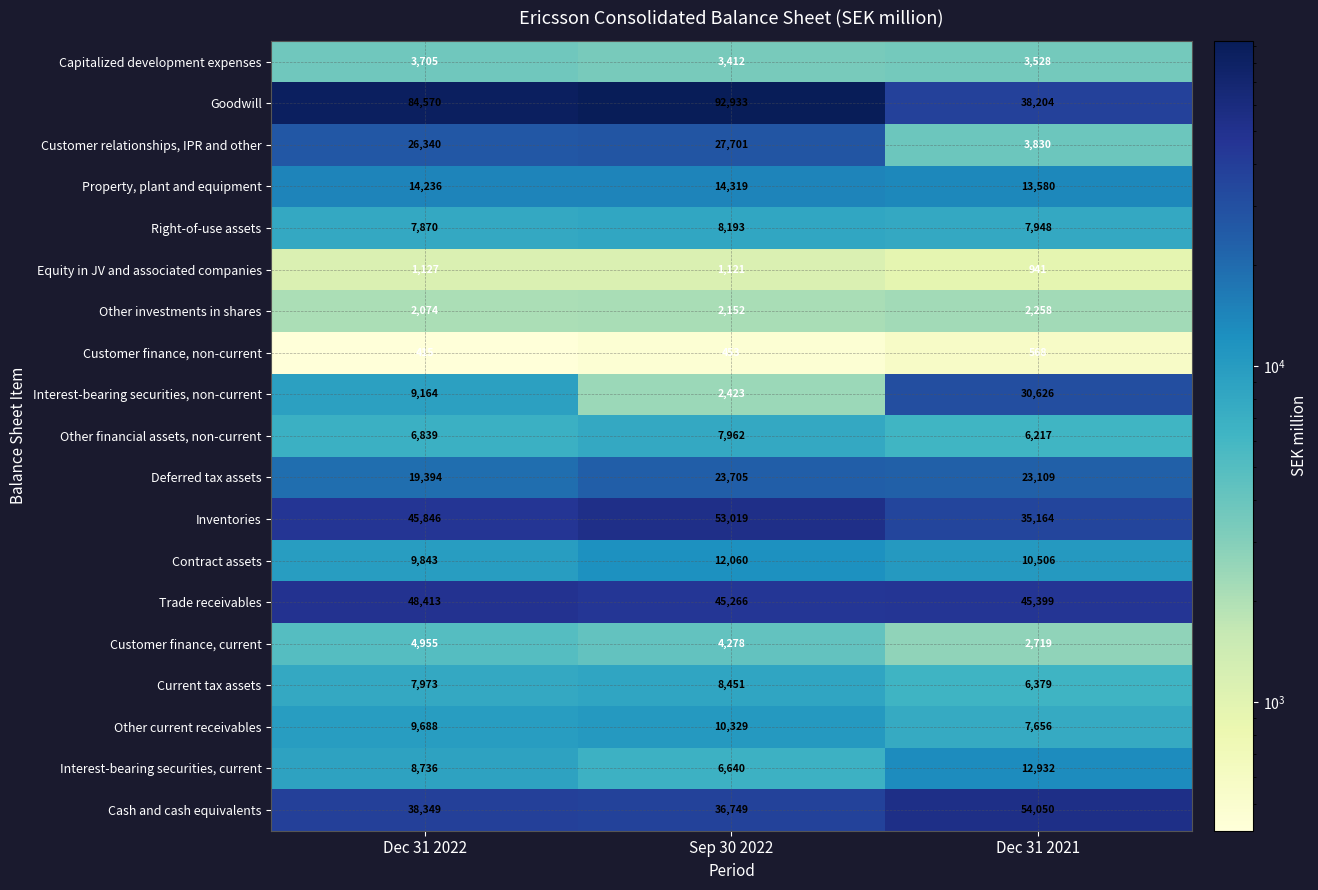

Between Dec 31 2022 and Sep 30 2022, which series saw the biggest shift?

Goodwill